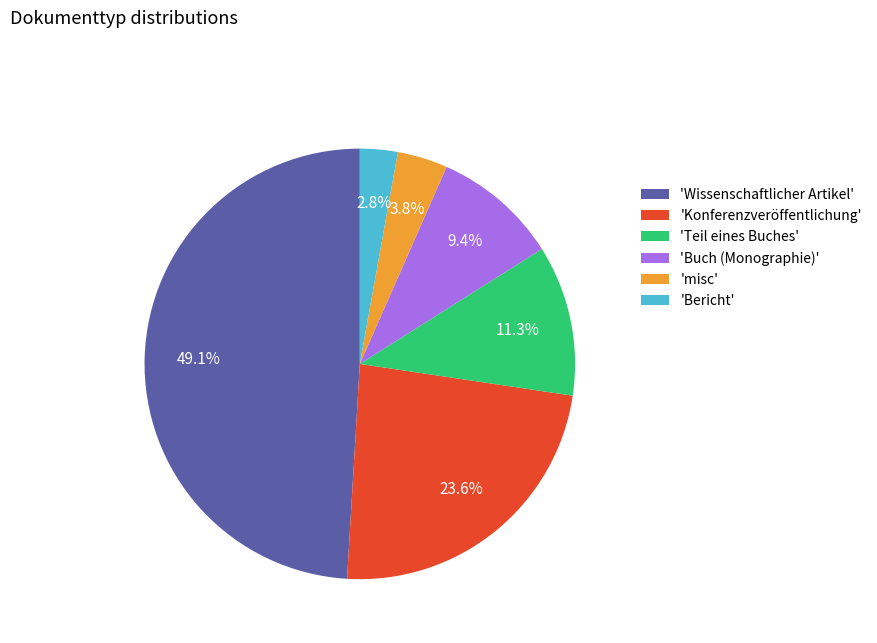

How many slices are in this pie chart?

6